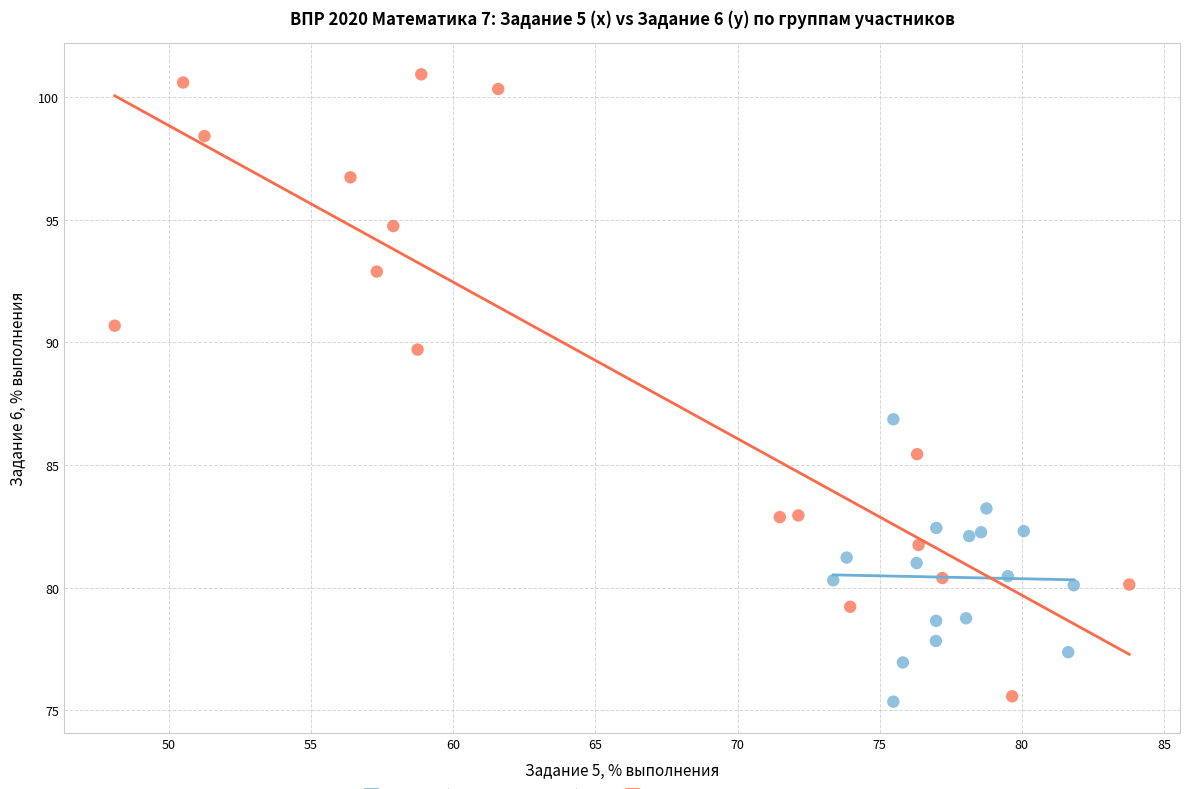

Which series reaches the maximum Y coordinate?

город Тверь / Муниципальное ОО